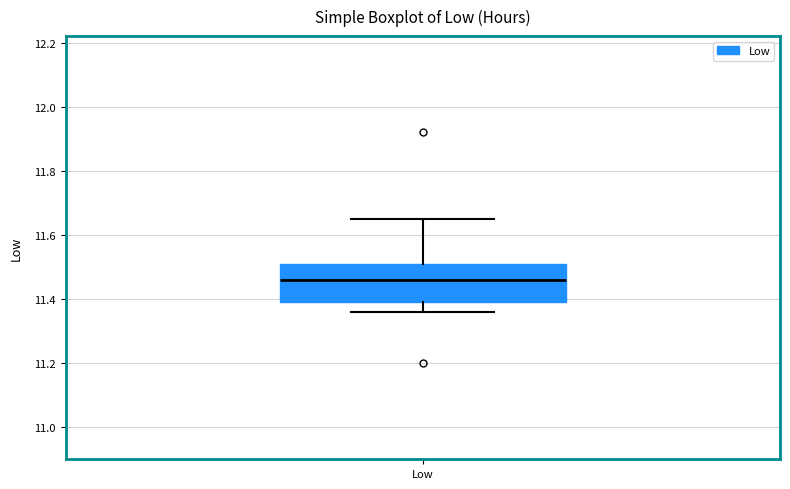

Transcribe this box plot: give where the median line is, the range the box spans, and where the two whiskers end, as read against the y-axis. The values are not printed on the chart, so give them approximately, as read against the axis.

median 11.46, box 11.40 to 11.52, whiskers 11.36 to 11.66